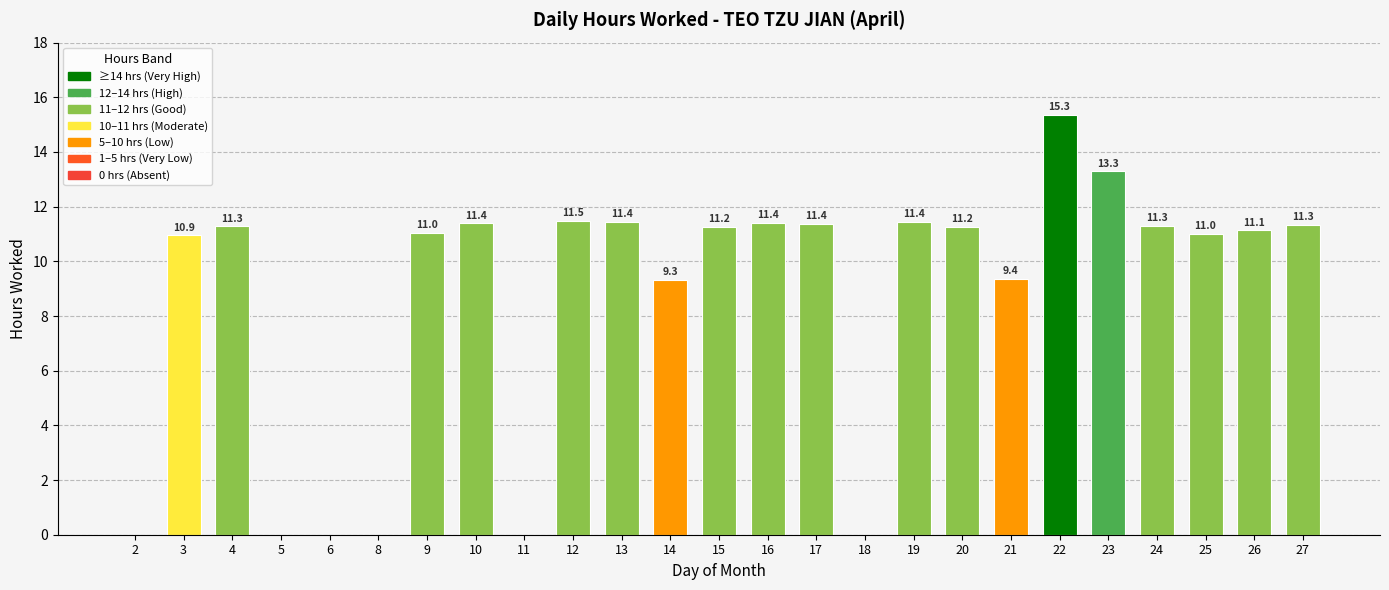

Between 20 and 22, which is larger?

22